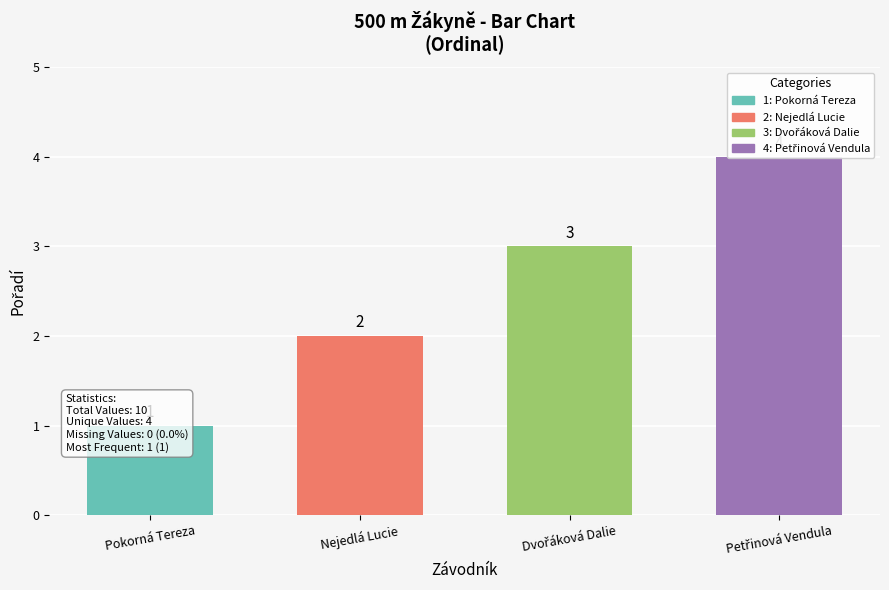

Reading left to right, extract all data points from this chart.

Pokorná Tereza=1	Nejedlá Lucie=2	Dvořáková Dalie=3	Petřinová Vendula=4